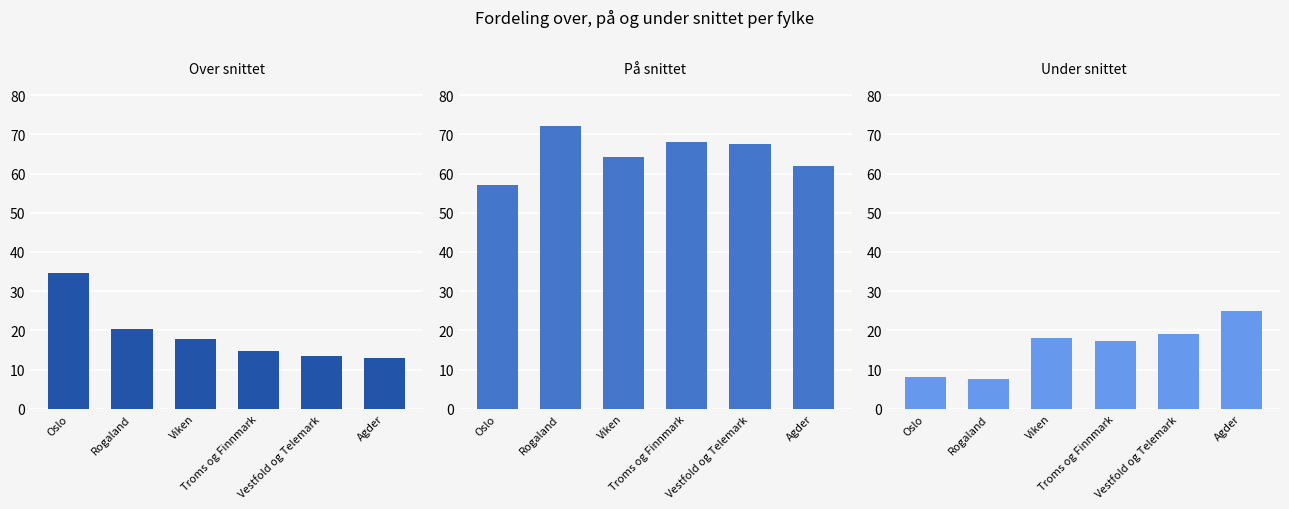

Reading left to right, transcribe all the data shown in this chart.

Over snittet: 34.7	20.3	17.8	14.7	13.5	13.0
På snittet: 57.1	72.0	64.1	68.0	67.5	62.0
Under snittet: 8.2	7.7	18.1	17.3	19.0	25.0